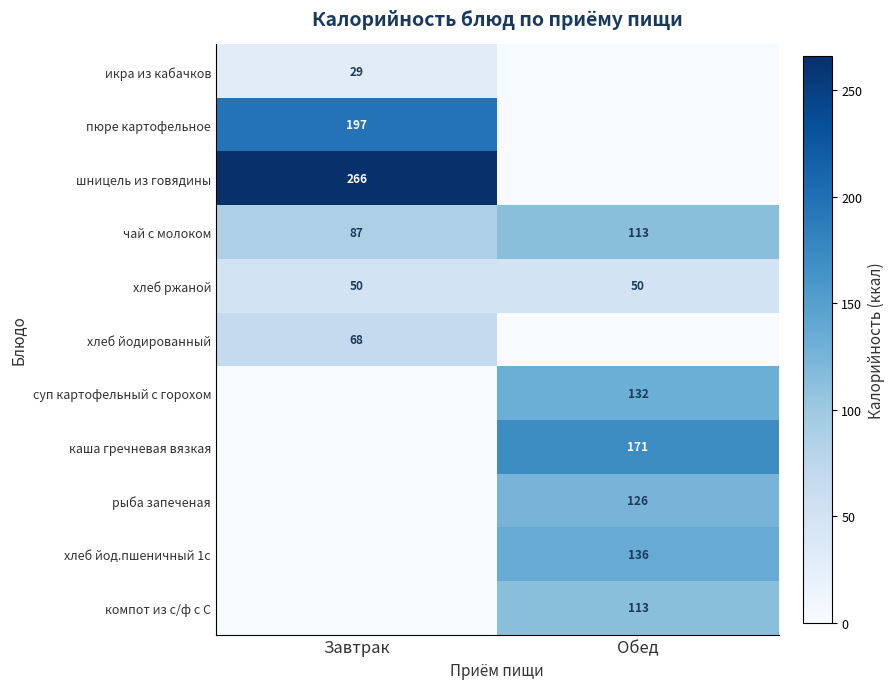

At how many categories does at least one series exceed 73?

2